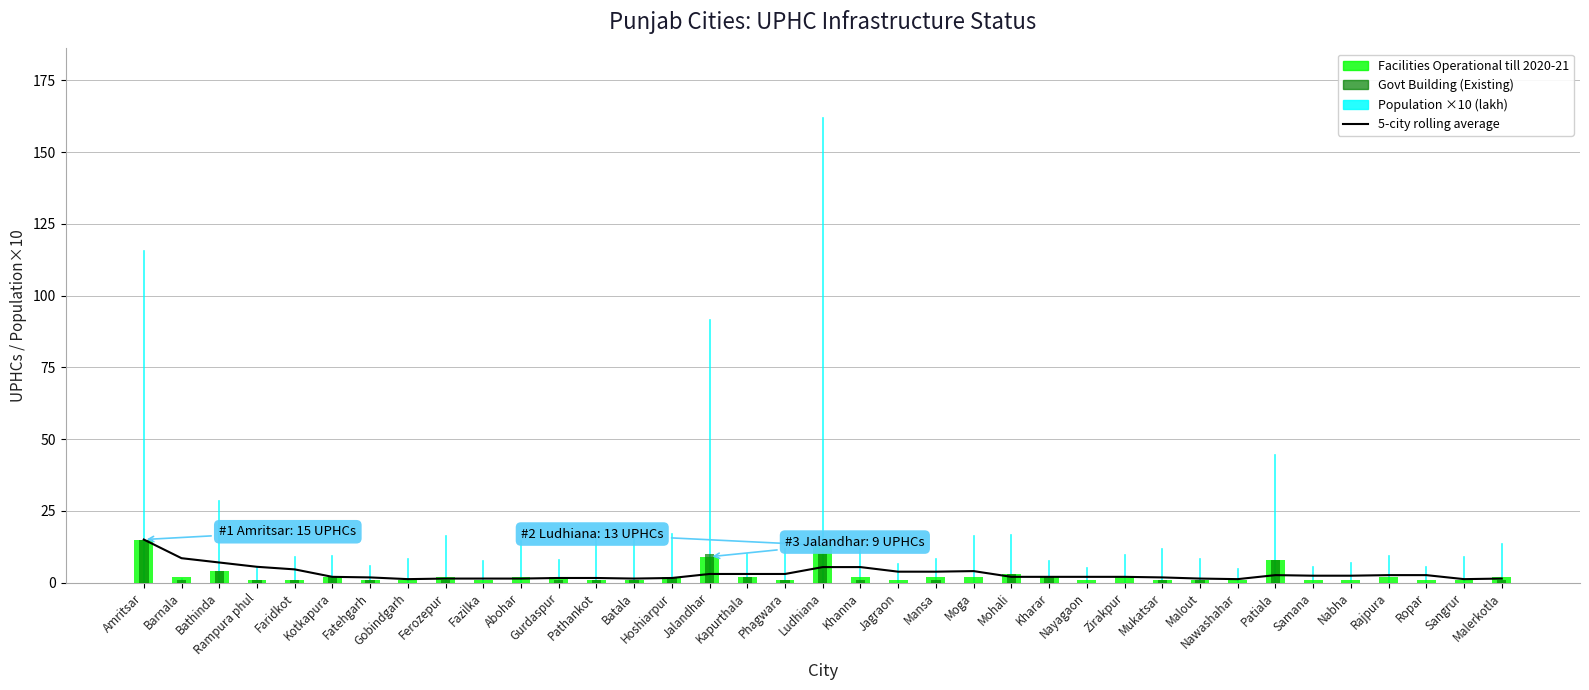

What is the label of the 12th bar from the right?

Nayagaon